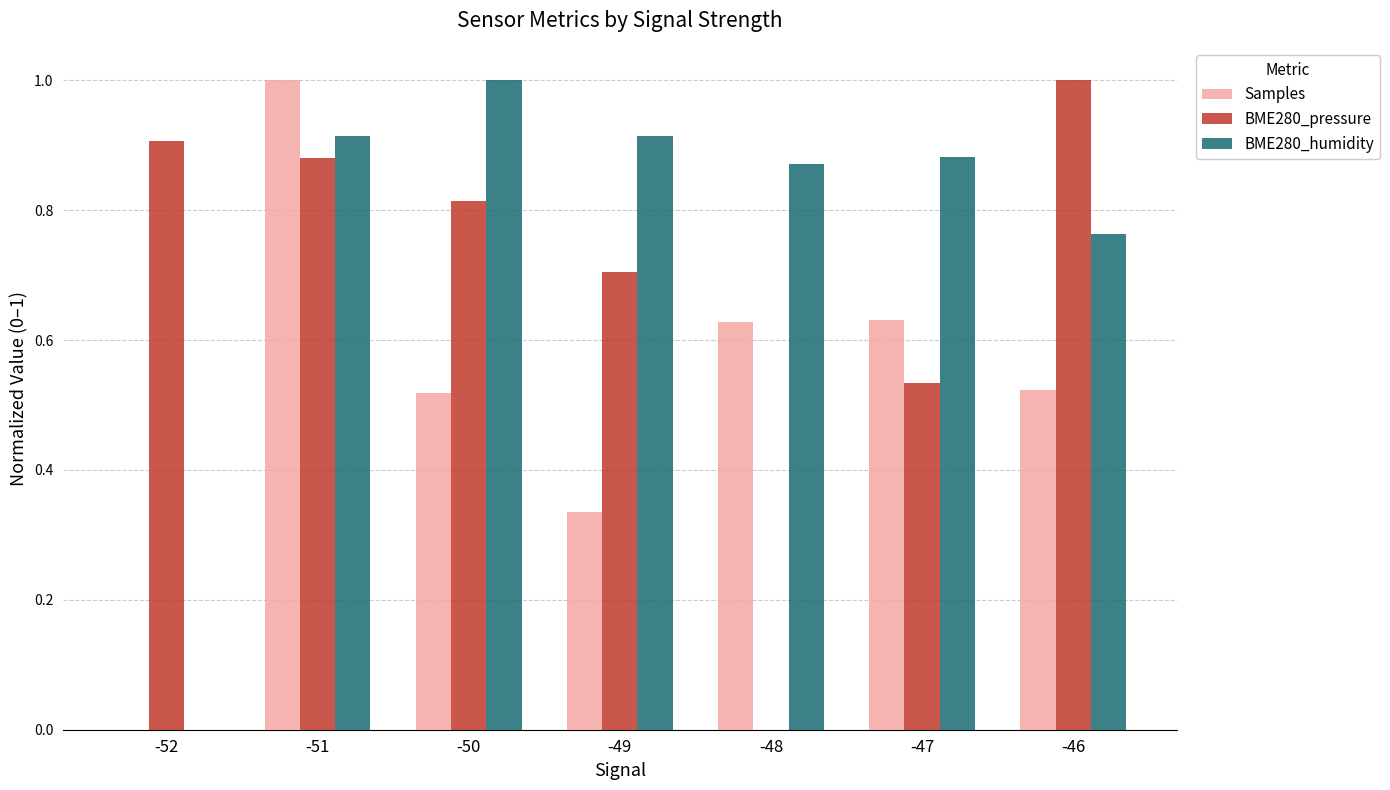

The BME280_humidity series shows 0.4 at -51. True or false?

False